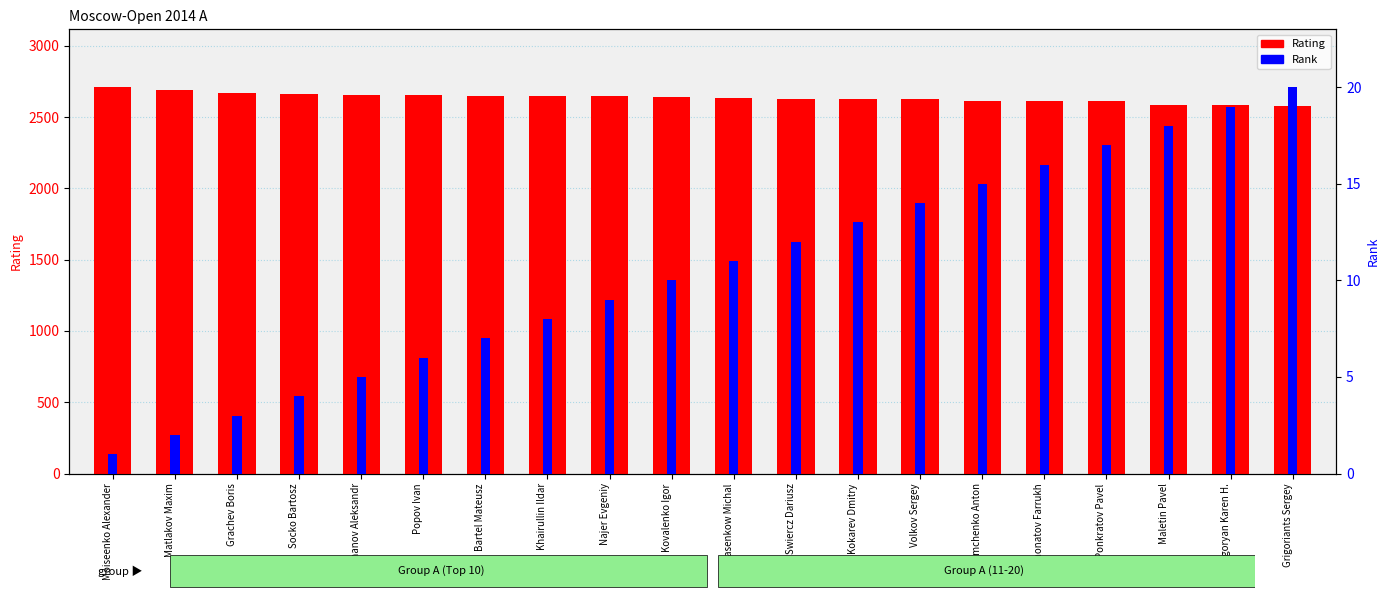

How many bars are there in each group?

2